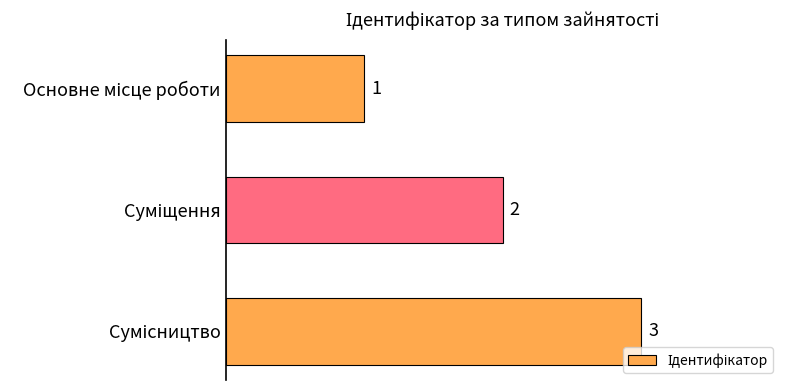

How many data points are less than 2?

1